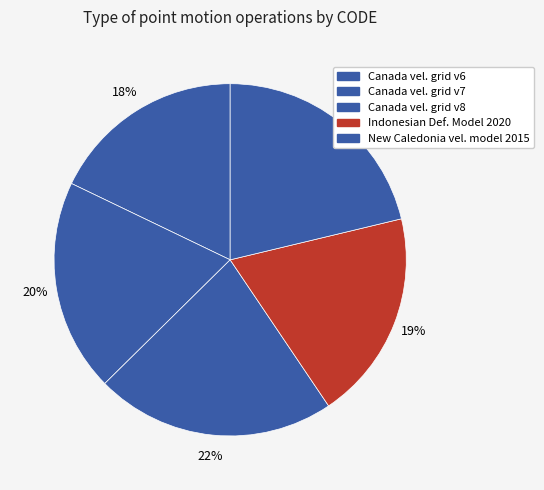

What is the largest slice in the pie chart?

Canada velocity grid v8